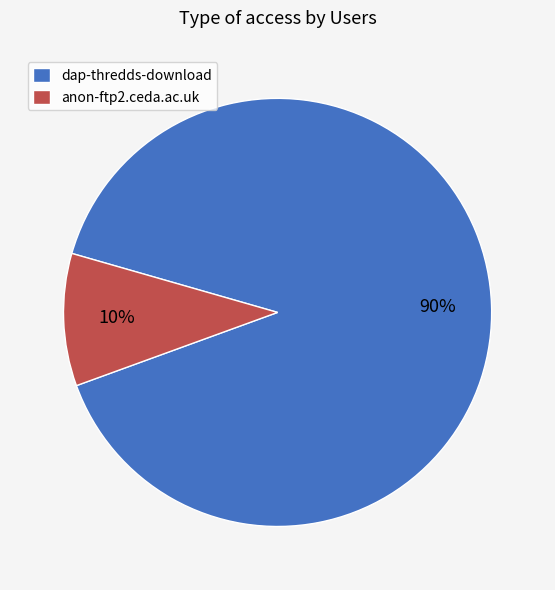

Is the sum of anon-ftp2.ceda.ac.uk and dap-thredds-download greater than half?

Yes